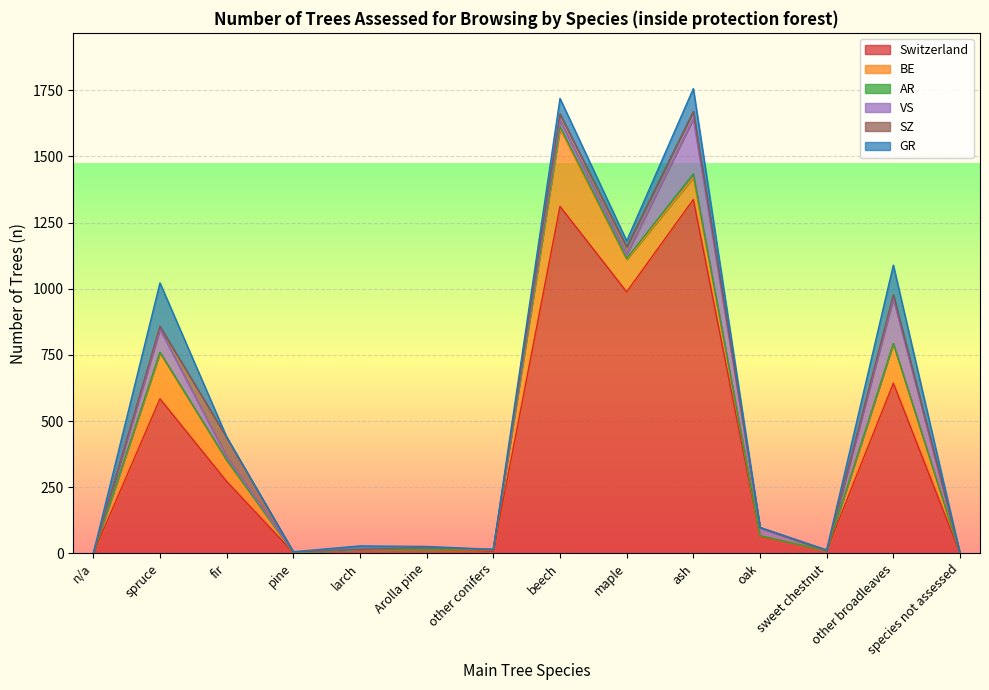

What is the average value of the BE series?

65